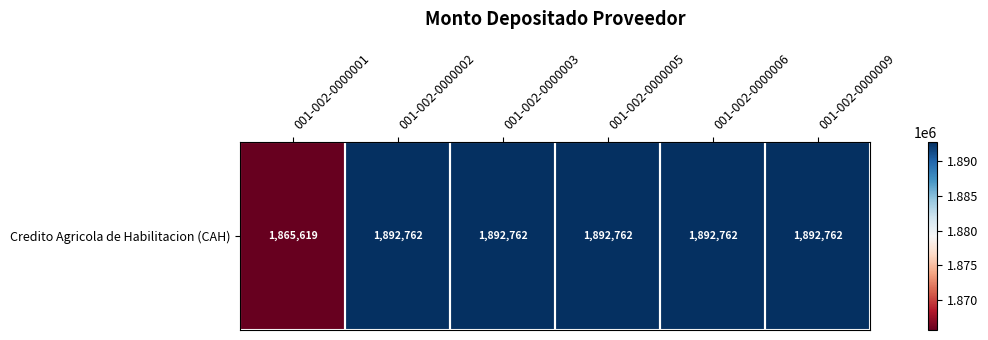

Rank the categories by value from lowest to highest.

001-002-0000001, 001-002-0000002, 001-002-0000003, 001-002-0000005, 001-002-0000006, 001-002-0000009